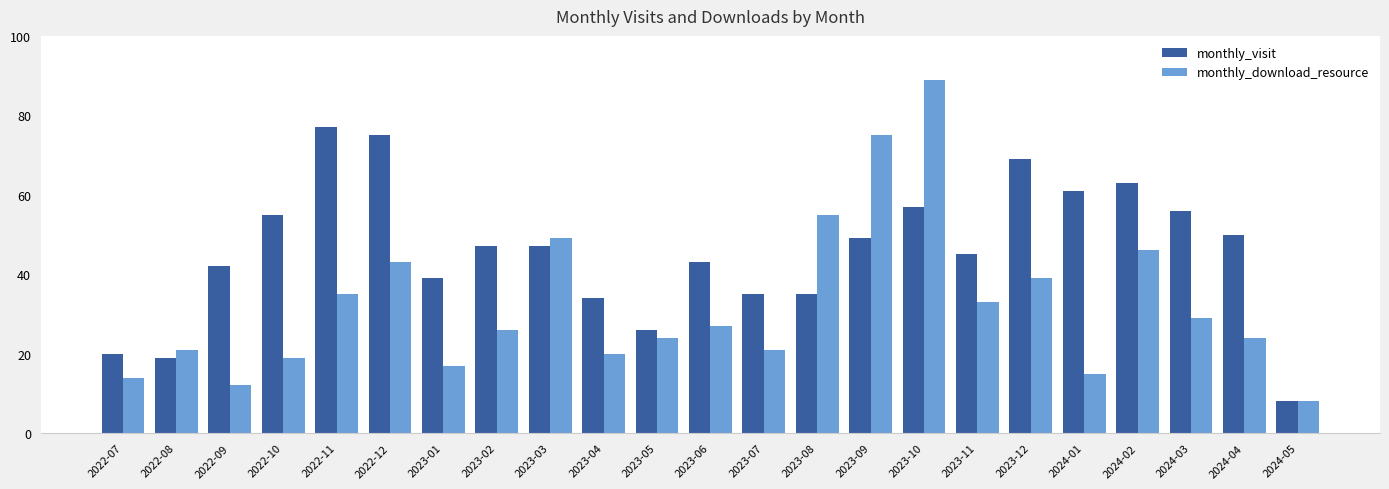

What is the spread (max minus min) of values at 2023-04?

14